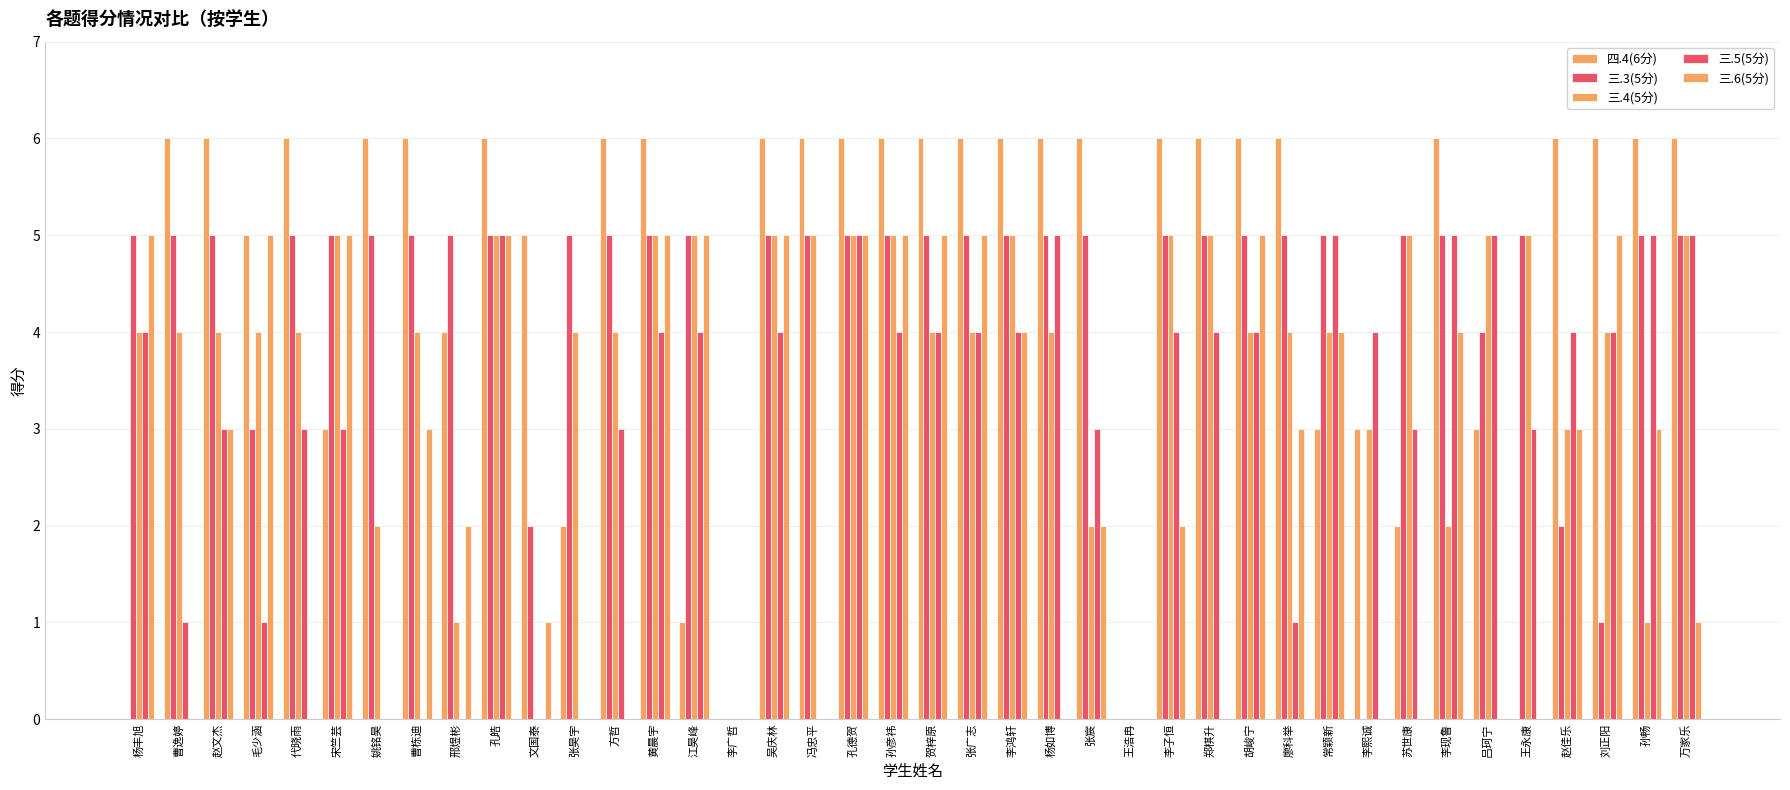

What is the label of the 36th bar from the right?

代晓雨